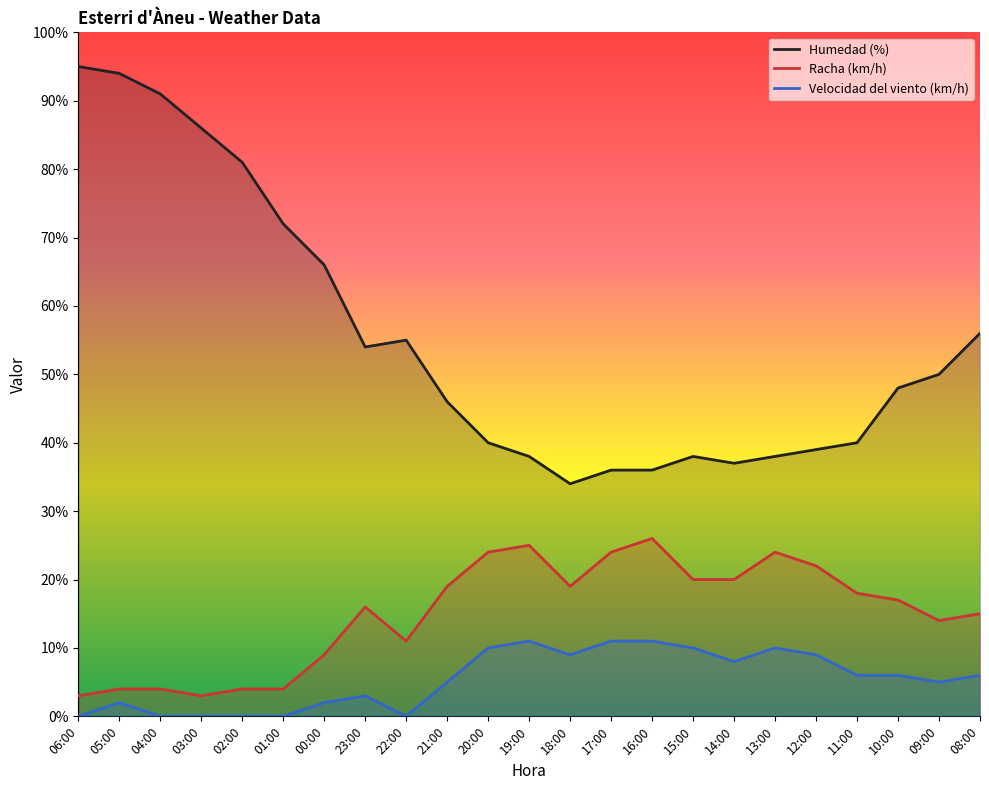

What is the difference between the highest and lowest values at 03:00?

86